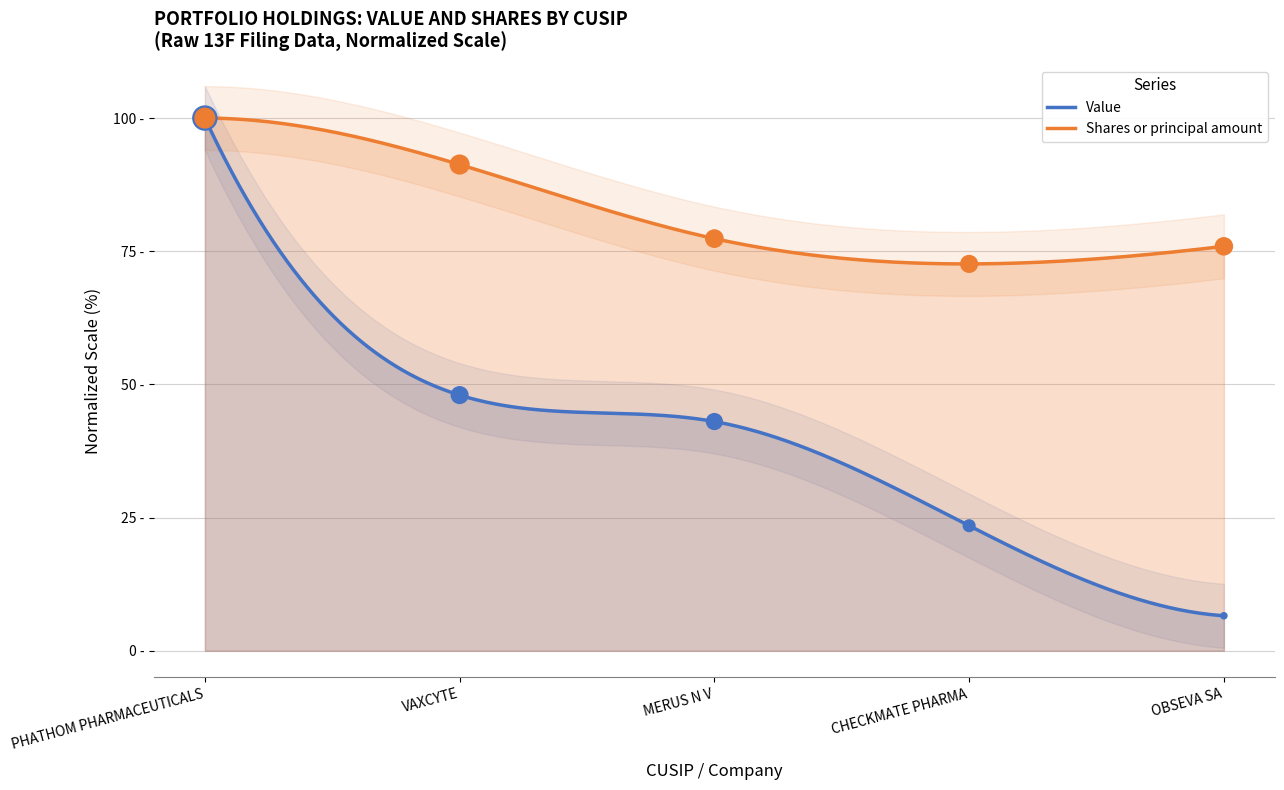

At how many categories does at least one series exceed 73?

4